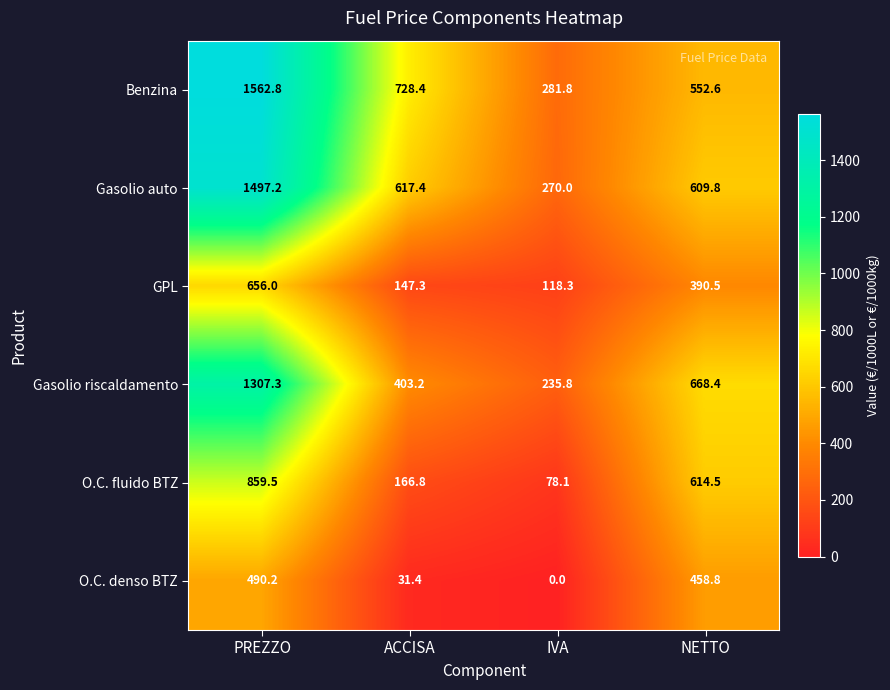

Reading right to left, what are all the values shown in this chart?

Benzina: NETTO=552.6	IVA=281.8	ACCISA=728.4	PREZZO=1562.8
Gasolio auto: NETTO=609.8	IVA=270.0	ACCISA=617.4	PREZZO=1497.2
GPL: NETTO=390.5	IVA=118.3	ACCISA=147.3	PREZZO=656.0
Gasolio riscaldamento: NETTO=668.4	IVA=235.8	ACCISA=403.2	PREZZO=1307.3
O.C. fluido BTZ: NETTO=614.5	IVA=78.1	ACCISA=166.8	PREZZO=859.5
O.C. denso BTZ: NETTO=458.8	IVA=0.0	ACCISA=31.4	PREZZO=490.2